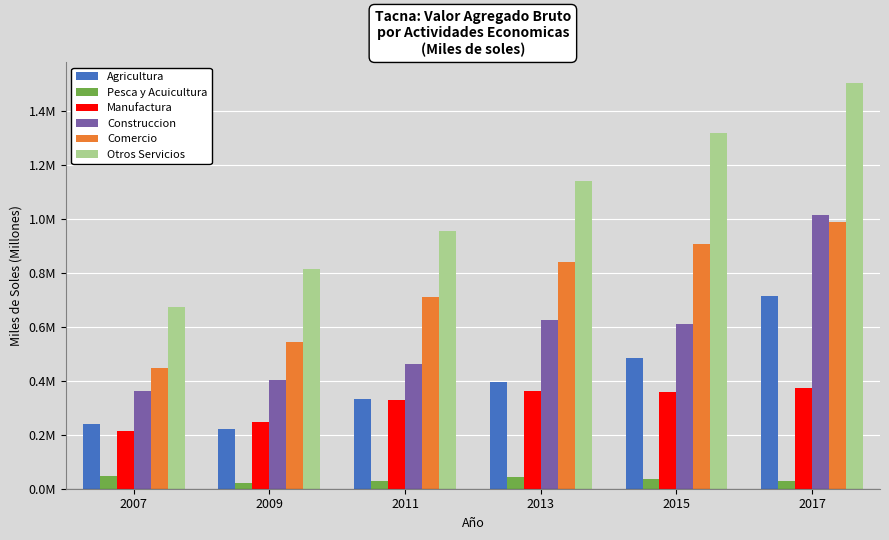

What is the difference between the second highest and second lowest values in the Otros Servicios series?

0.5